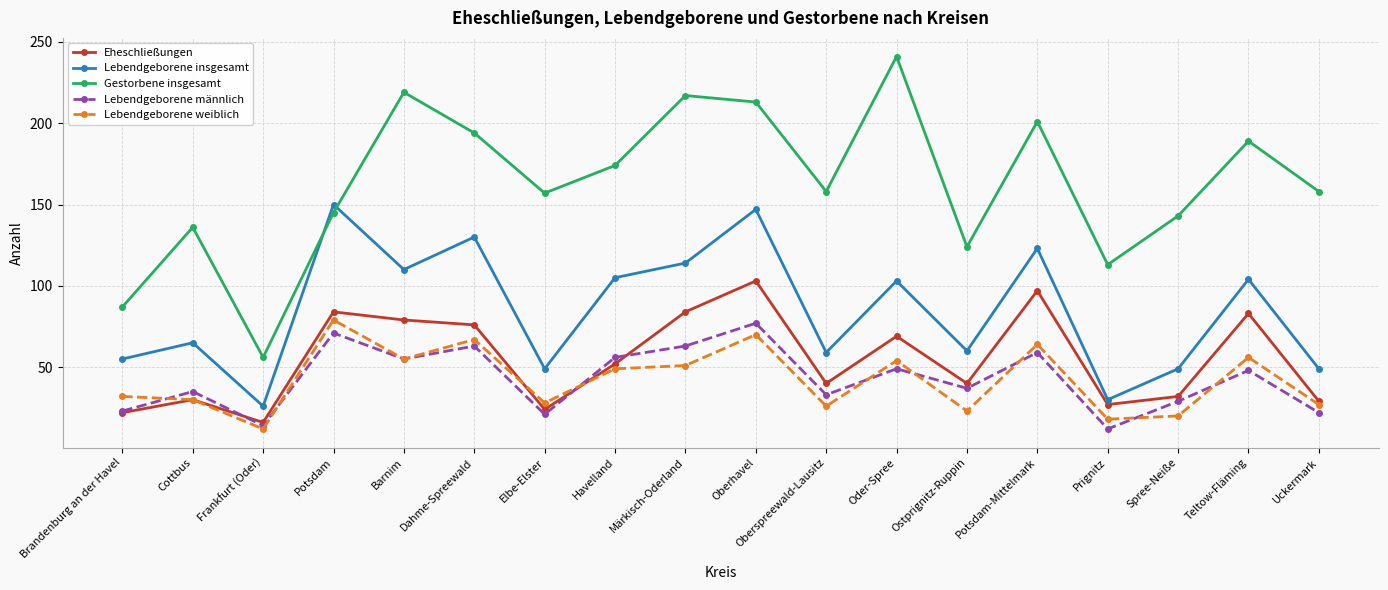

What is the difference between the maximum and minimum values in the Lebendgeborene weiblich series?

67